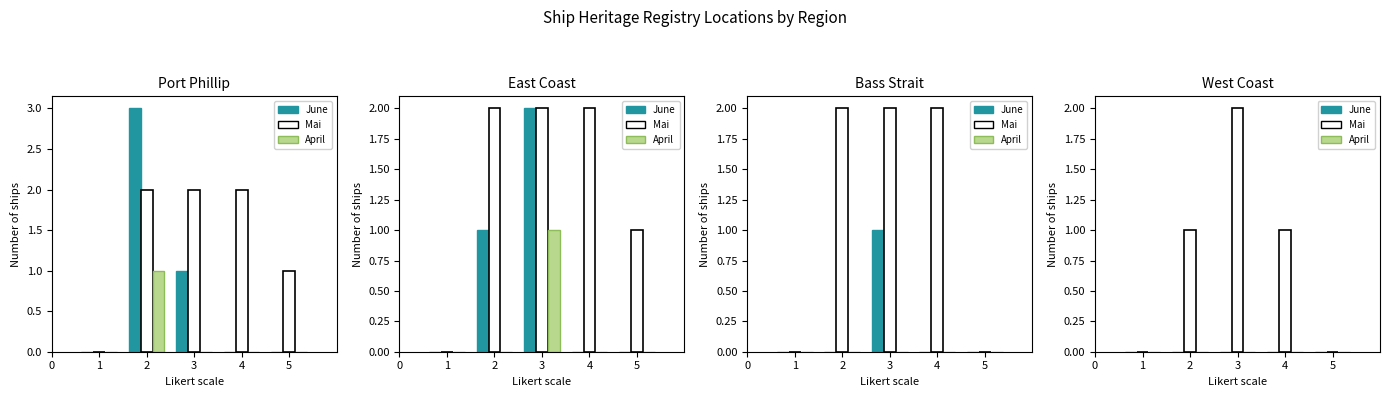

Is the value of June at 3 greater than the value of April at 4?

No